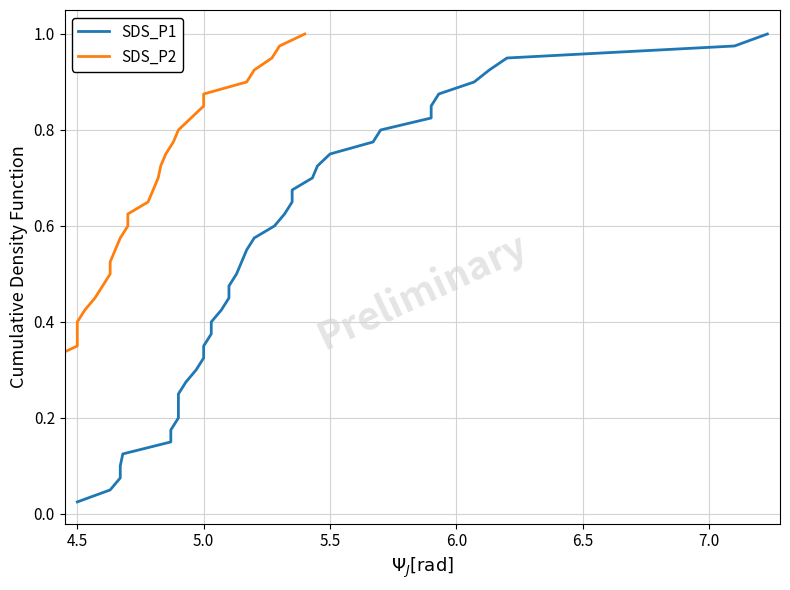

What are all the series names shown in the legend?

SDS_P1, SDS_P2